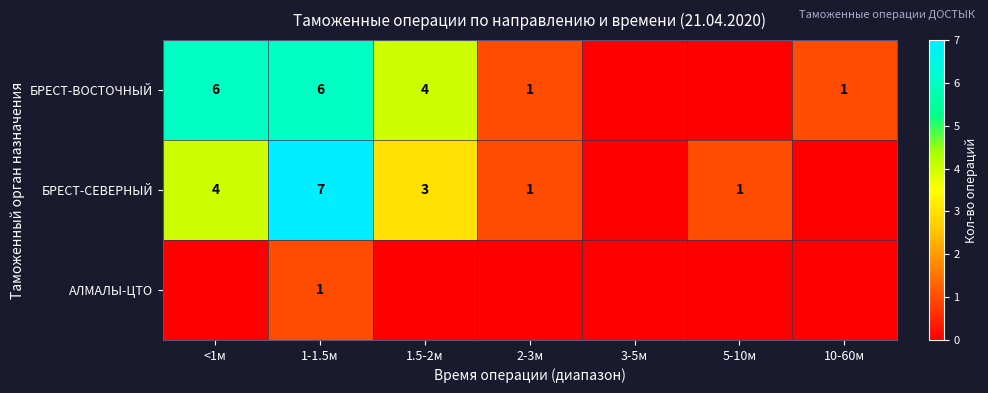

The value of БРЕСТ-СЕВЕРНЫЙ at <1м is 1. True or false?

False